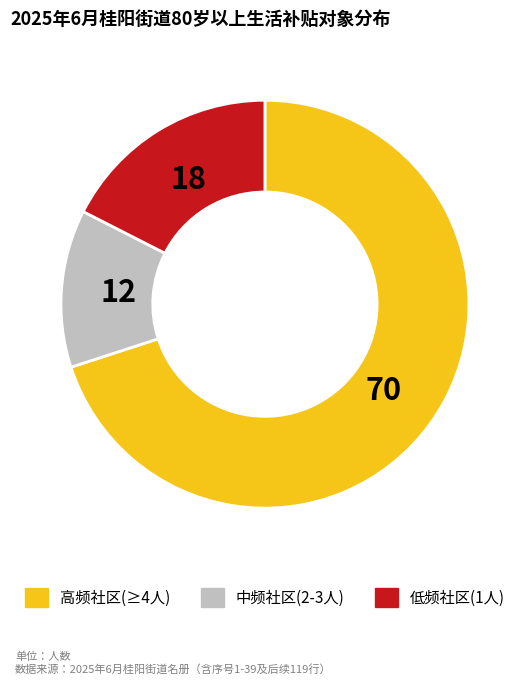

Which slice is the smallest?

中频社区(2-3人)